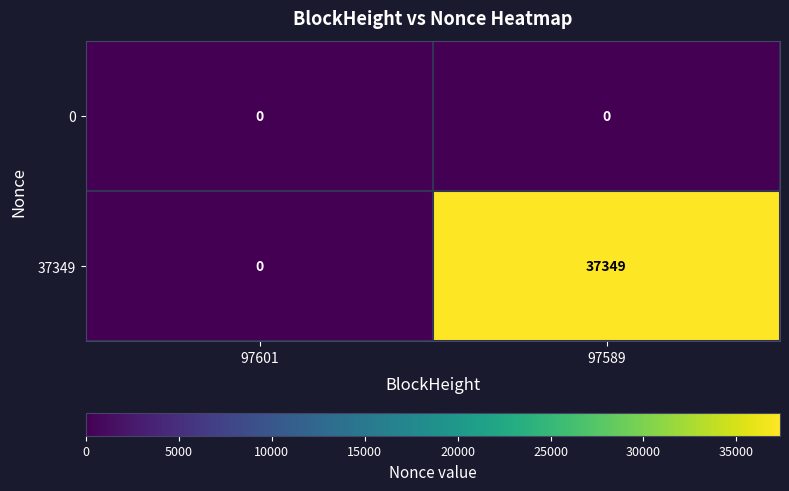

Which category has the highest value across all series?

97589